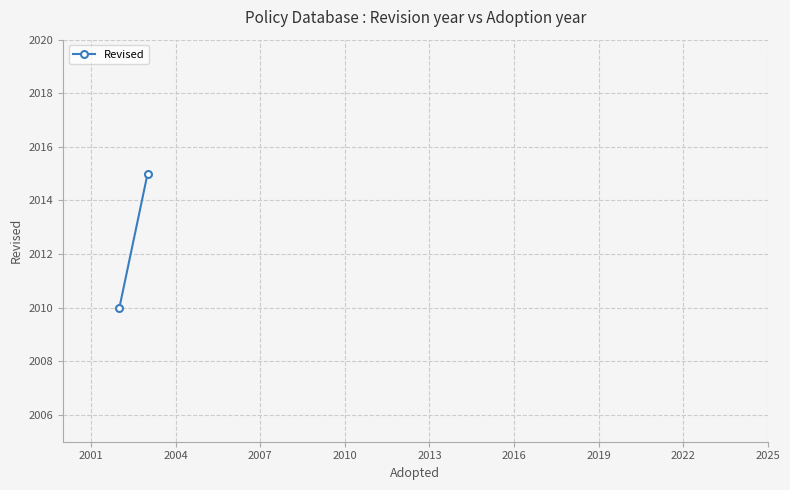

How many values are between 2010 and 2015?

2